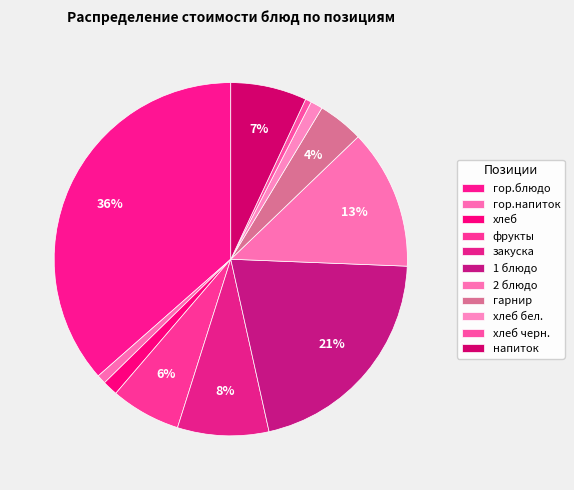

What percentage is NOT represented by гор.блюдо?

63.5%